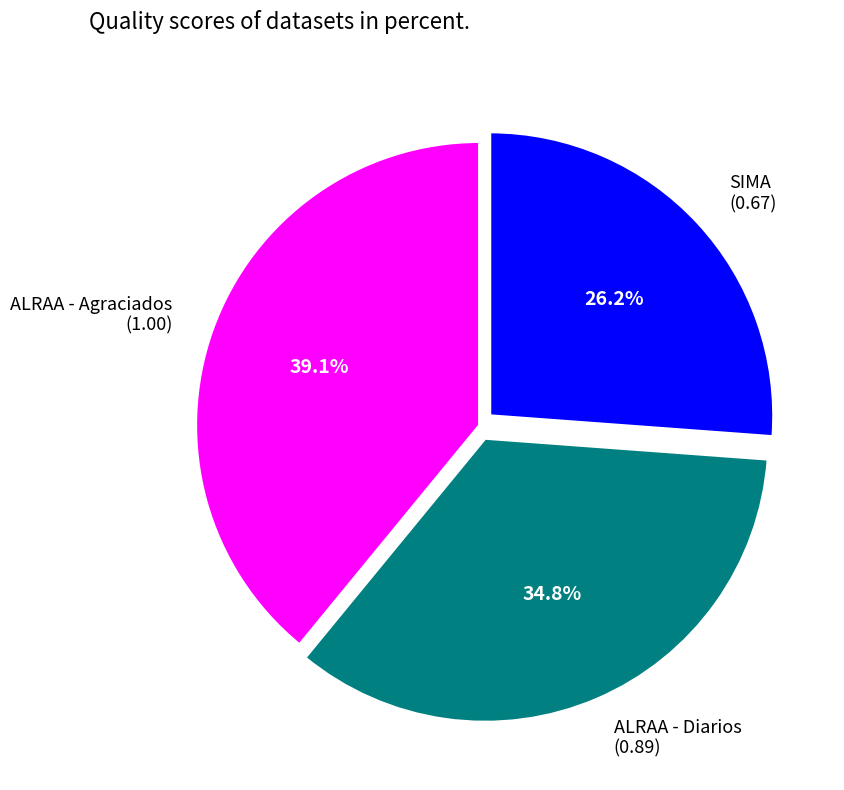

Rank the categories by value from highest to lowest.

ALRAA - Agraciados, ALRAA - Diarios, SIMA